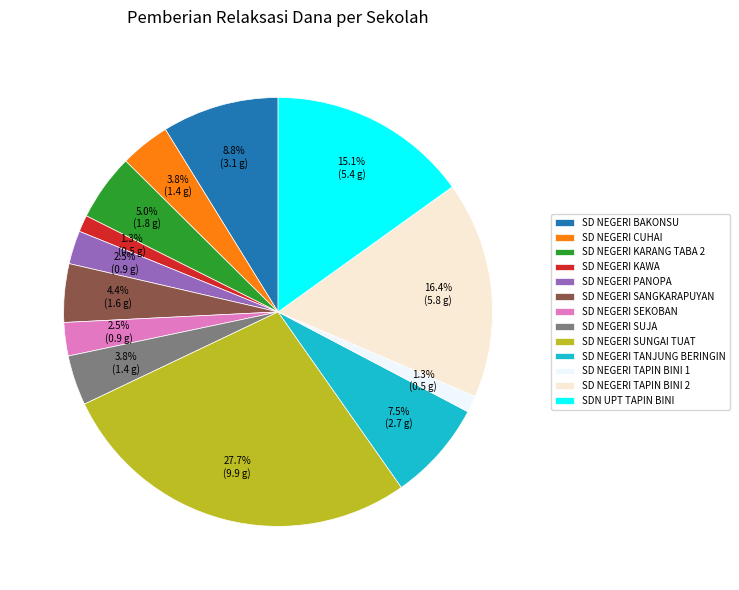

Which slice is the largest?

SD NEGERI SUNGAI TUAT